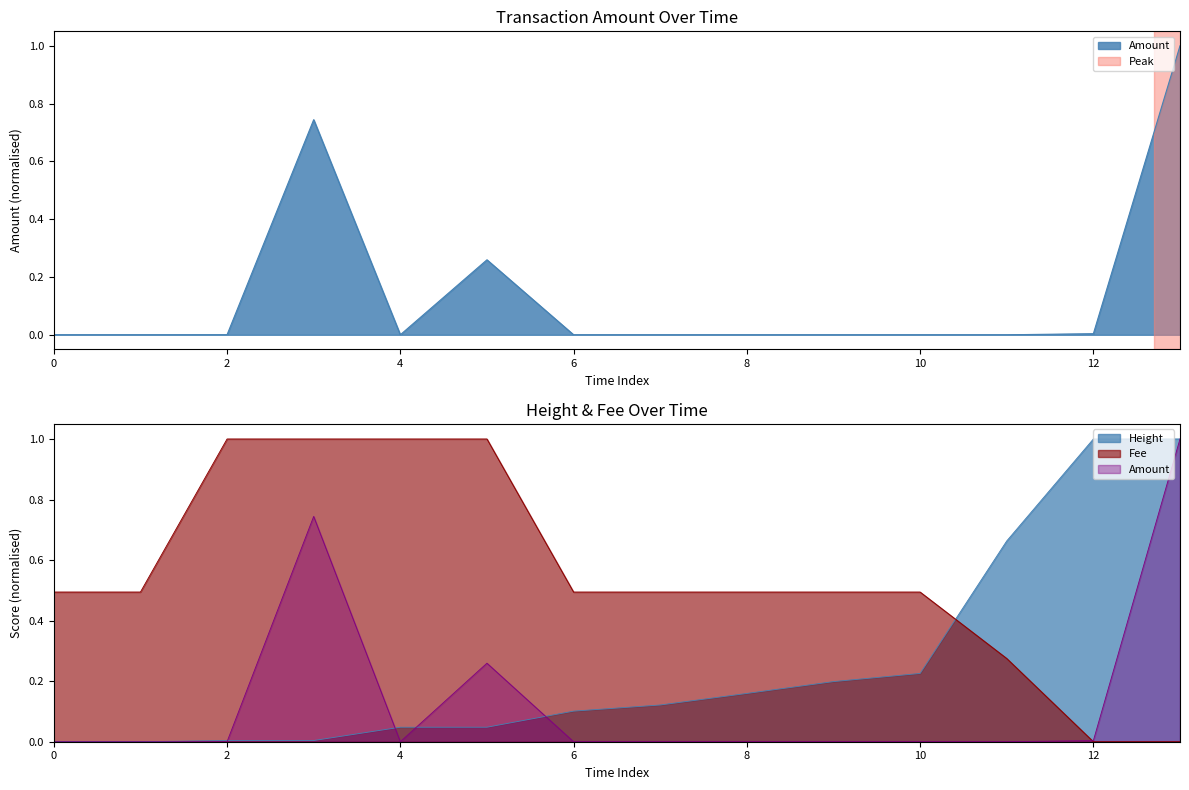

Reading right to left, transcribe all the data shown in this chart.

Amount: 1.0	0.0	0.0	0.0	0.0	0.0	0.0	0.0	0.3	0.0	0.7	0.0	0.0	0.0
Fee: 0.0	0.0	0.3	0.5	0.5	0.5	0.5	0.5	1.0	1.0	1.0	1.0	0.5	0.5
Height: 1.0	1.0	0.7	0.2	0.2	0.2	0.1	0.1	0.0	0.0	0.0	0.0	0.0	0.0